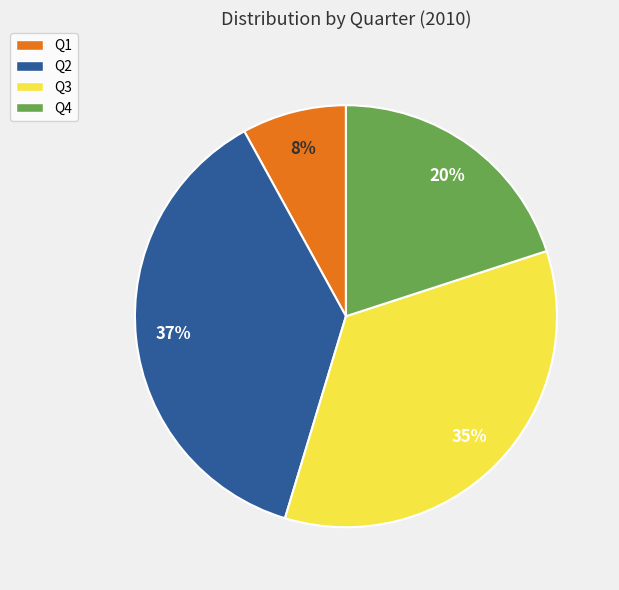

To the nearest percent, what is the combined percentage of Q4 and Q2?

57%